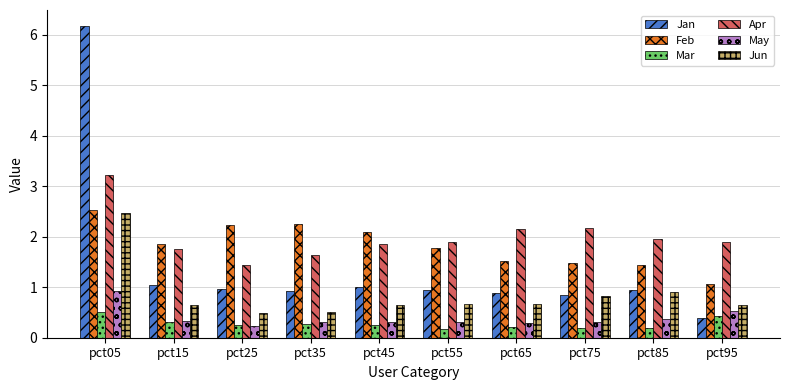

What value does the Apr series have at pct25?

1.4